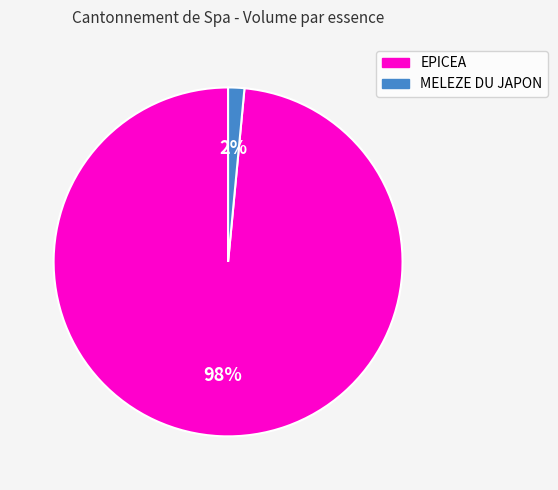

To the nearest percent, what is the average slice percentage?

50%